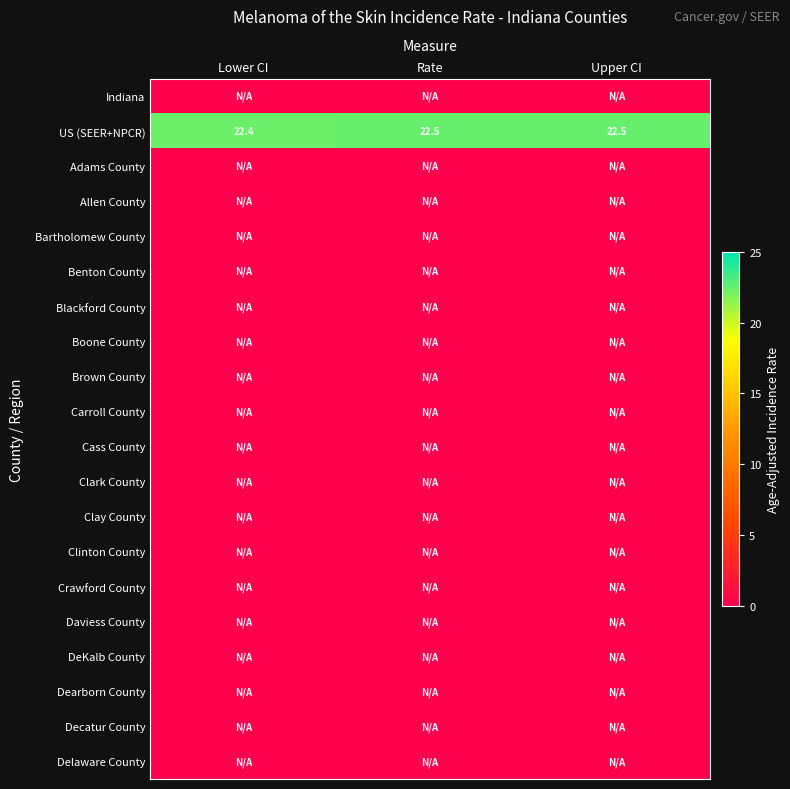

How many distinct data groups are displayed?

20